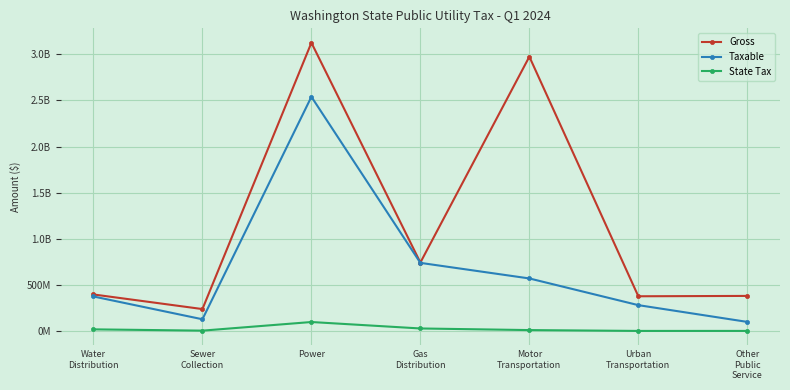

At how many categories does at least one series exceed 2368347397?

2